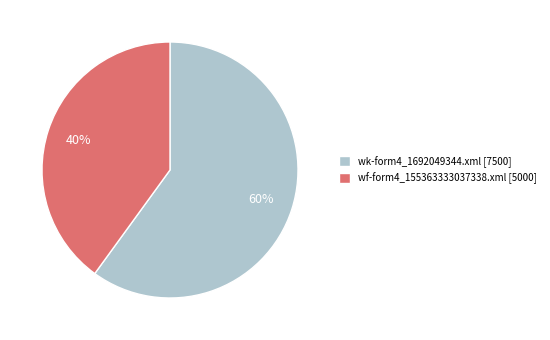

To the nearest percent, what is the difference between the largest and smallest slice percentages?

20%